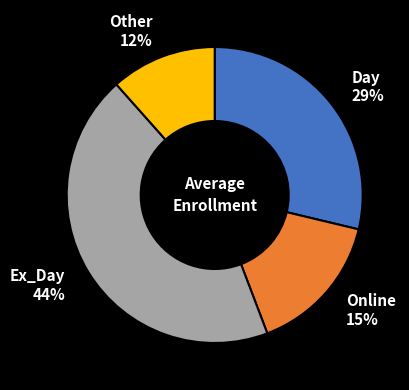

Does any single category account for the majority?

No